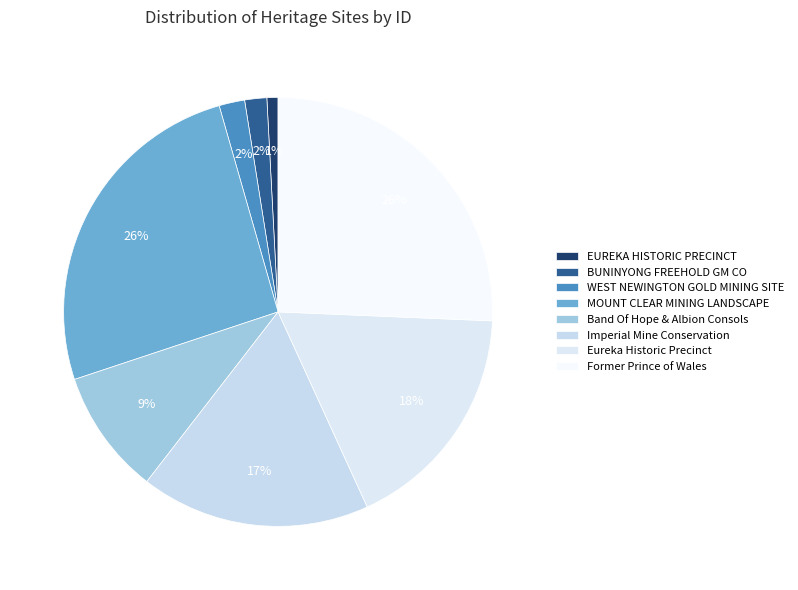

How many segments does this pie chart have?

8